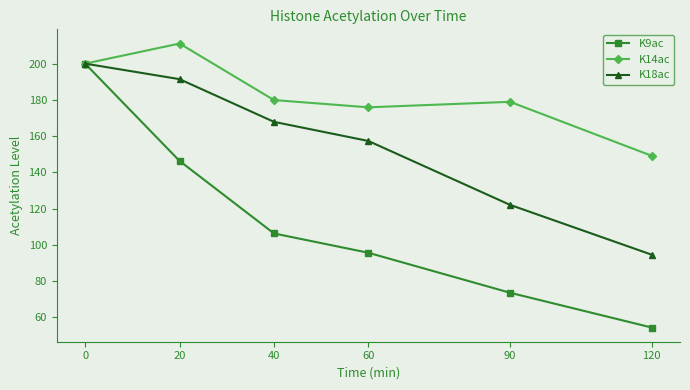

List the series in order of their overall mean, lowest first.

K9ac, K18ac, K14ac